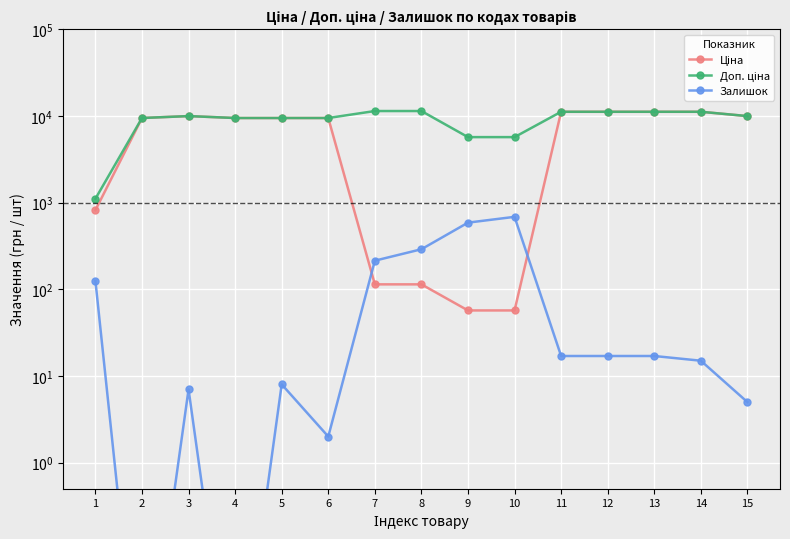

What is the value of the Доп. ціна point at the 14th from the left?

11188.2